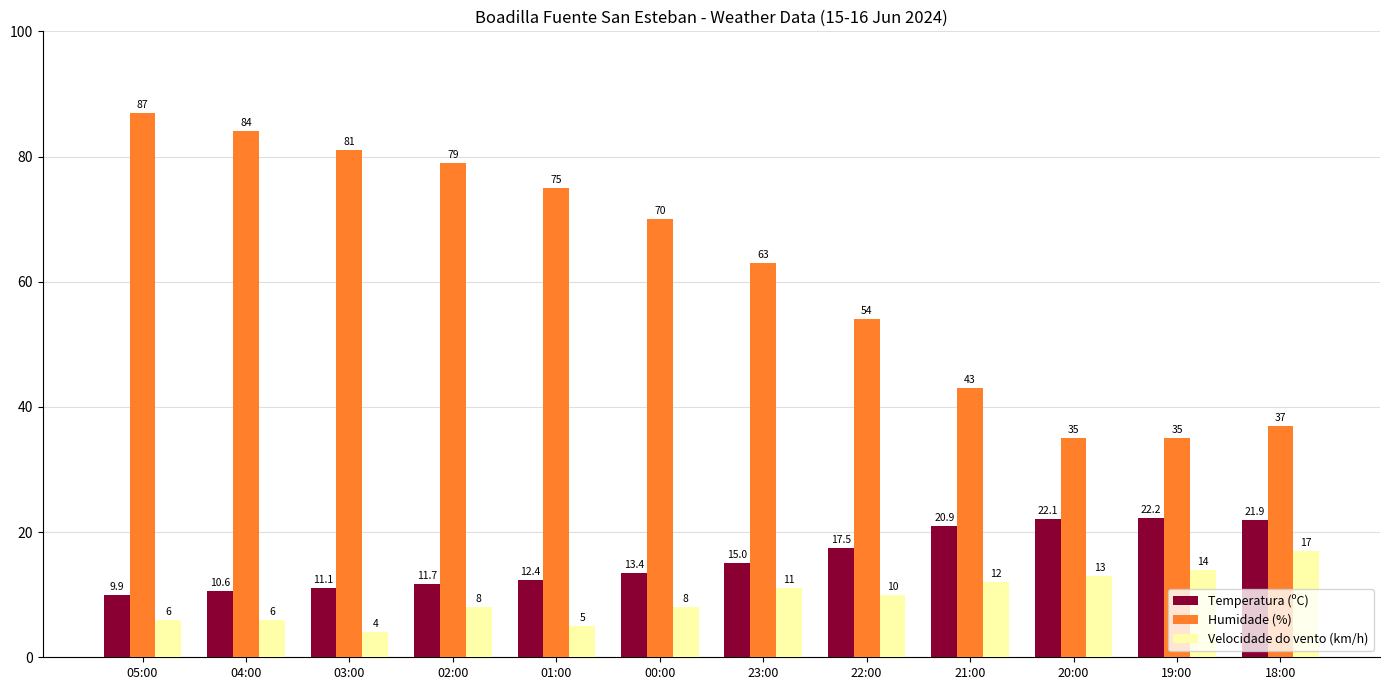

At which category is the sum across all series the highest?

05:00